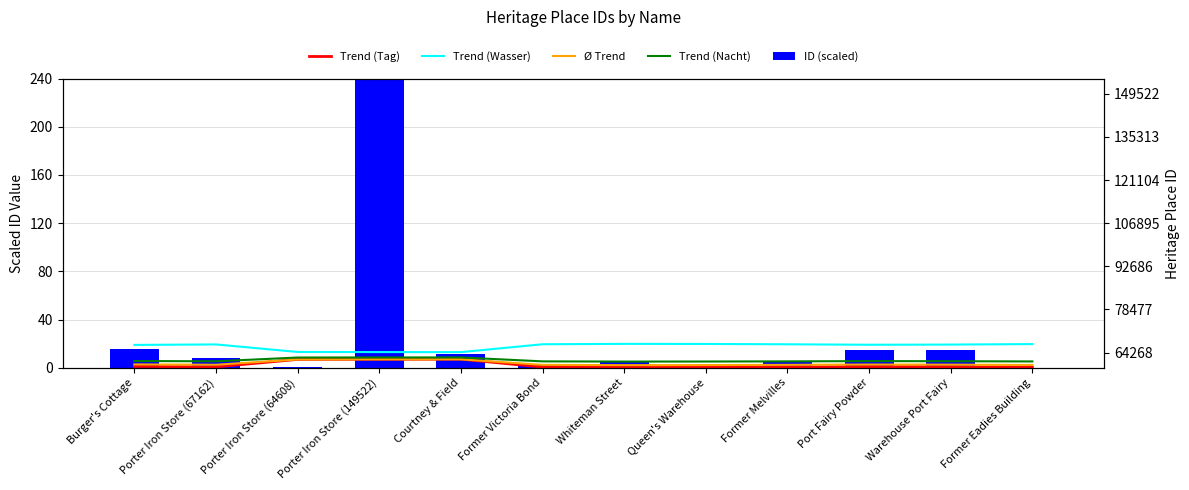

What is the label of the 2nd bar from the left?

Porter Iron Store (67162)